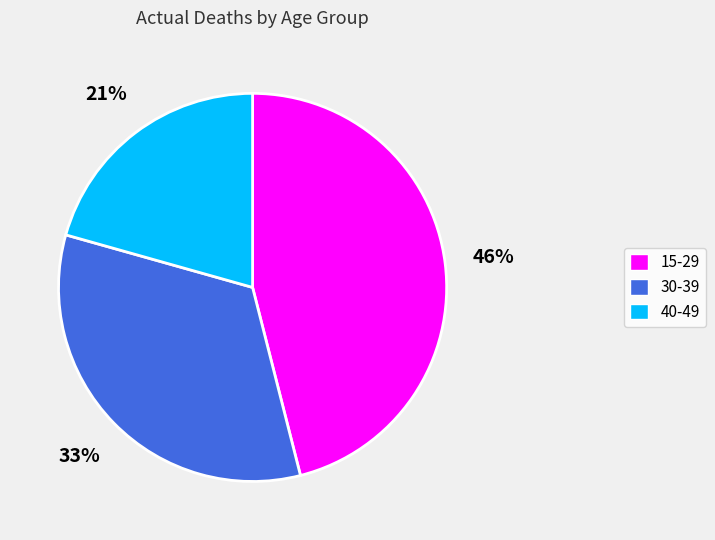

Do 40-49 and 30-39 together represent more than half of the pie?

Yes